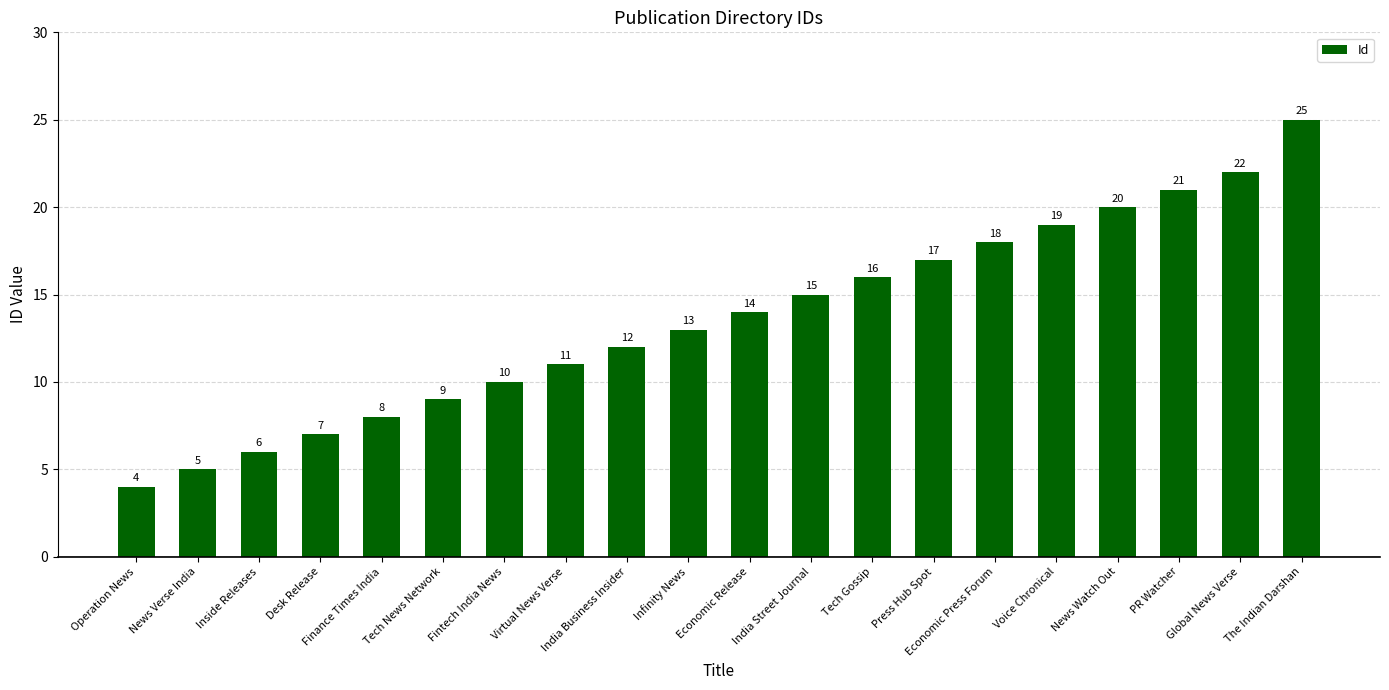

Reading left to right, list all the values displayed in this chart.

Operation News=4	News Verse India=5	Inside Releases=6	Desk Release=7	Finance Times India=8	Tech News Network=9	Fintech India News=10	Virtual News Verse=11	India Business Insider=12	Infinity News=13	Economic Release=14	India Street Journal=15	Tech Gossip=16	Press Hub Spot=17	Economic Press Forum=18	Voice Chronical=19	News Watch Out=20	PR Watcher=21	Global News Verse=22	The Indian Darshan=25